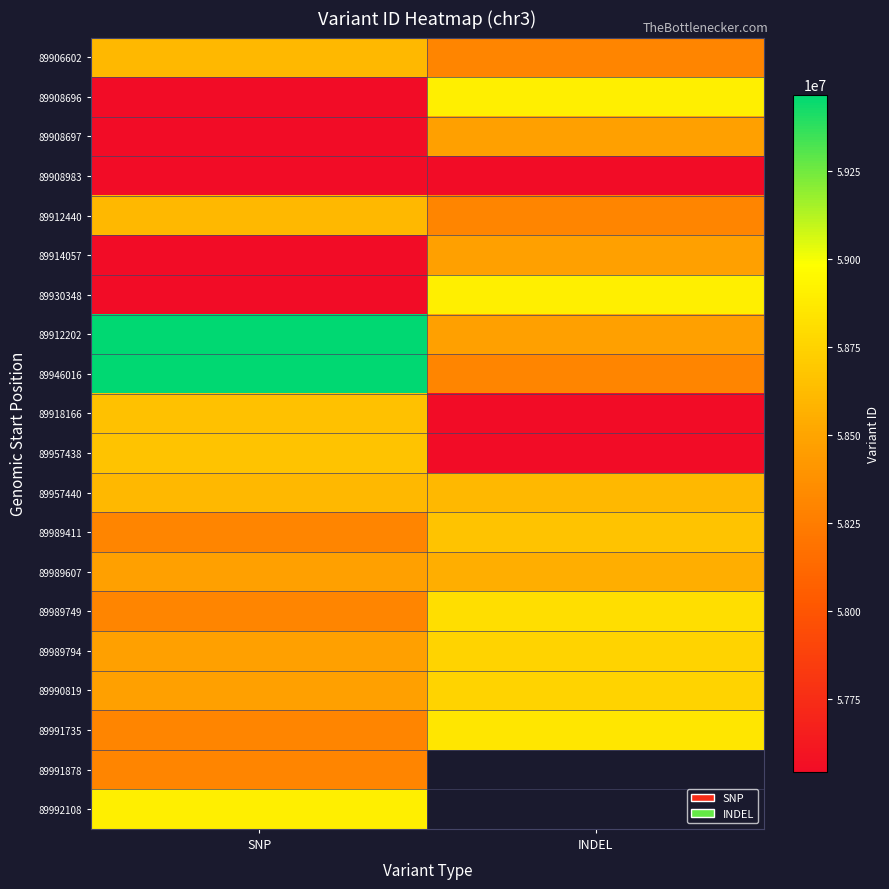

List the series in order of their peak value, highest first.

89946016, 89912202, 89930348, 89908696, 89992108, 89991735, 89989749, 89990819, 89989794, 89989411, 89957438, 89918166, 89957440, 89912440, 89906602, 89989607, 89914057, 89908697, 89991878, 89908983